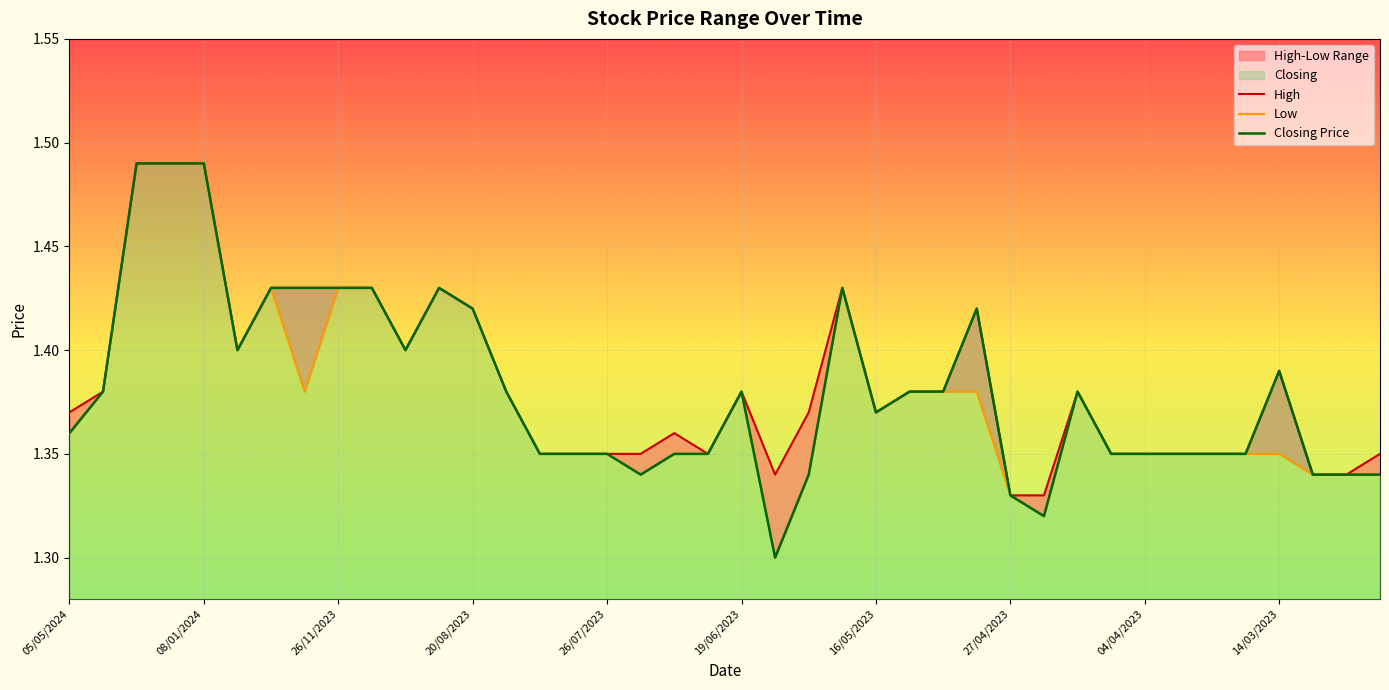

How many High values are between 1 and 2?

40